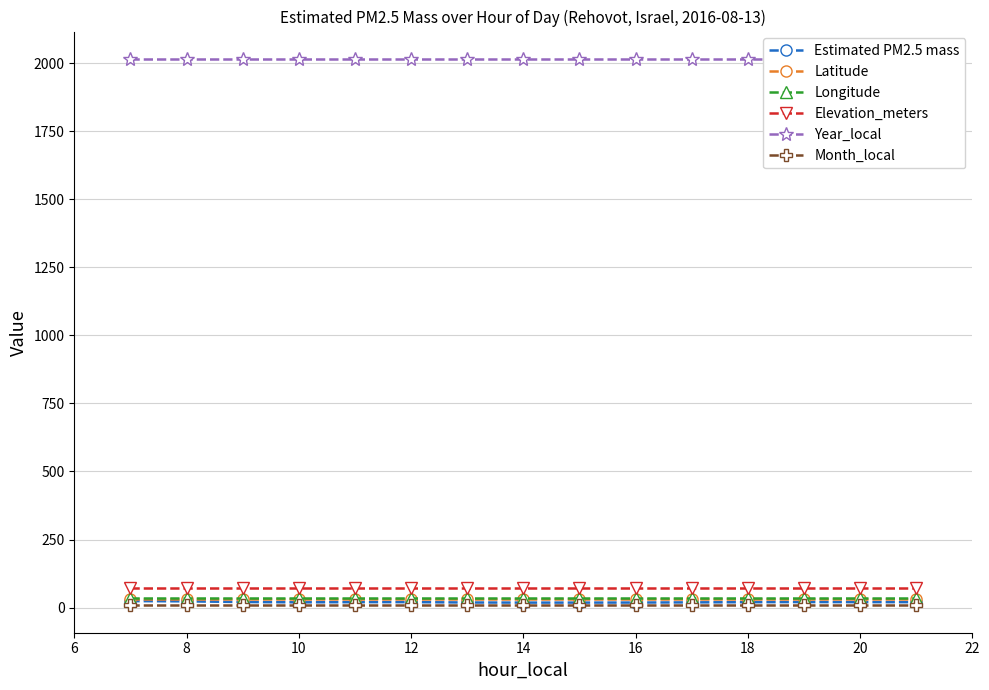

True or false: Elevation_meters and Longitude cross at least once.

False